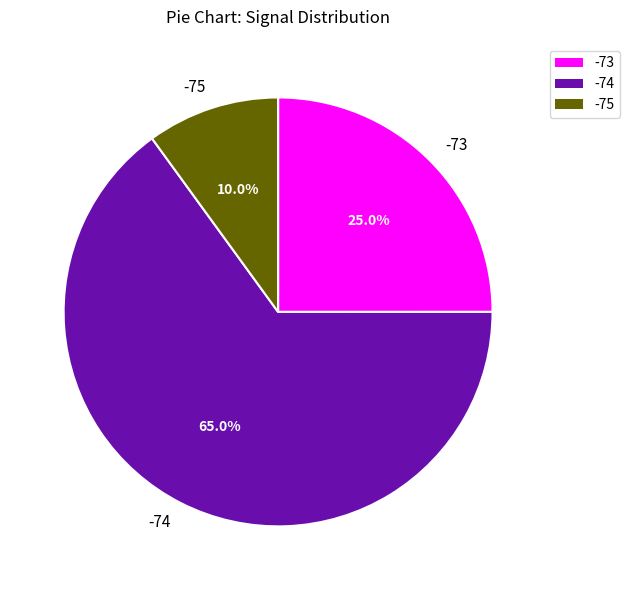

Rank the categories by value from highest to lowest.

-74, -73, -75